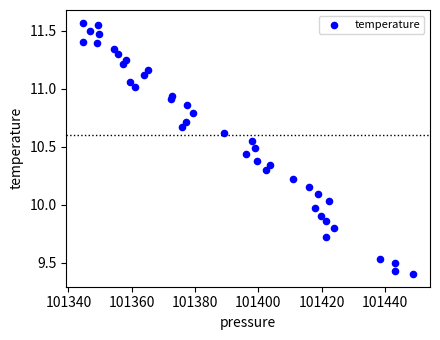

What is the range of X values (max minus min)?

104.4